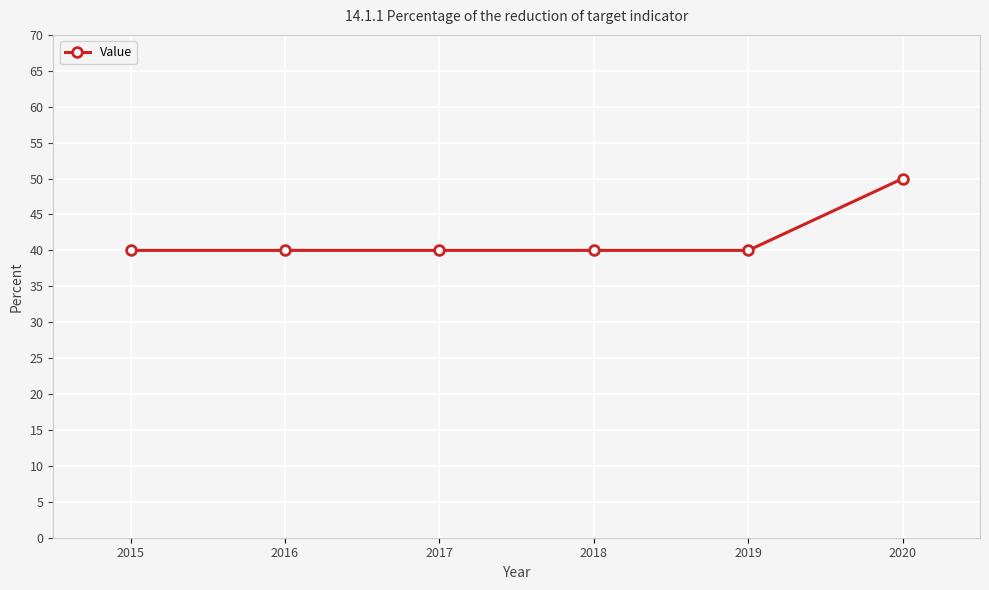

Approximately how many times larger is the value at 2018 compared to 2019?

1.0